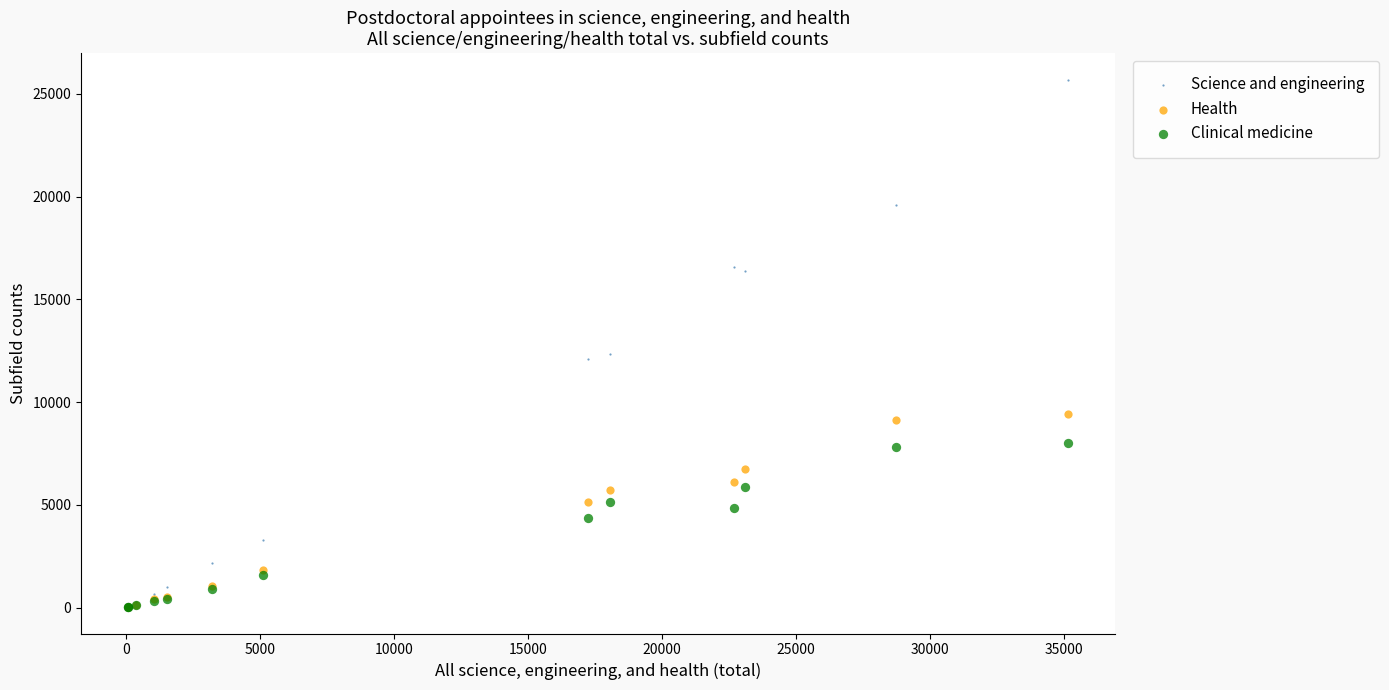

In the Clinical medicine series, what Y value is closest to 4022?

4377